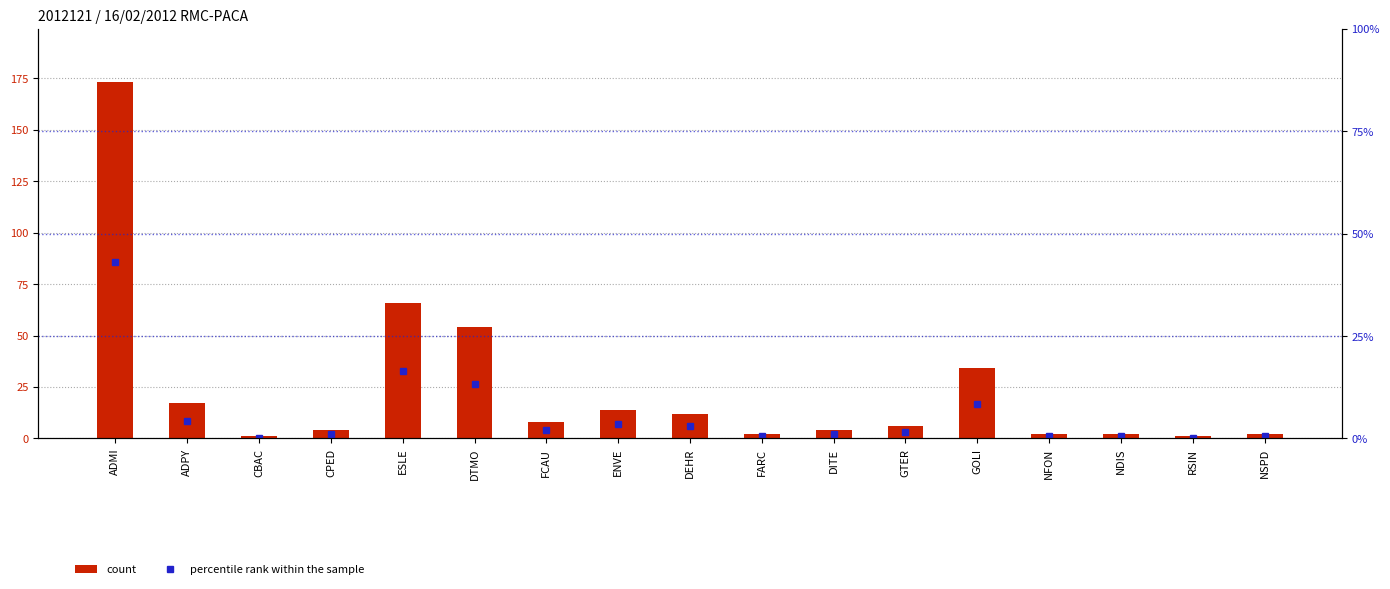

What is the sum of all percentile rank within the sample values?

99.9